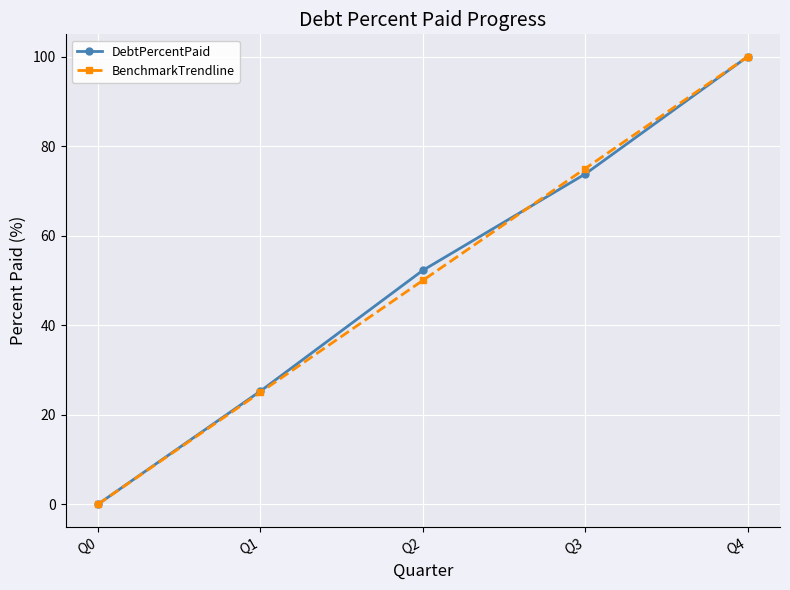

How many lines are shown in the chart?

2